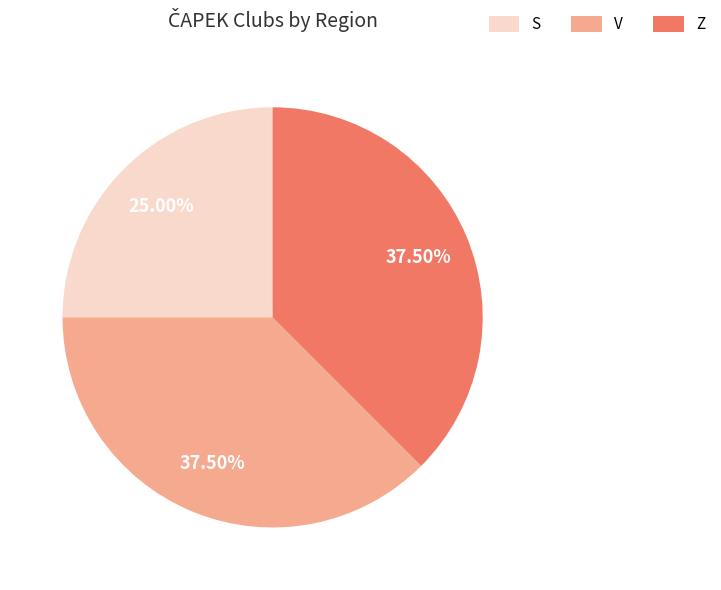

What is the ratio of the value at S to the value at Z?

0.7